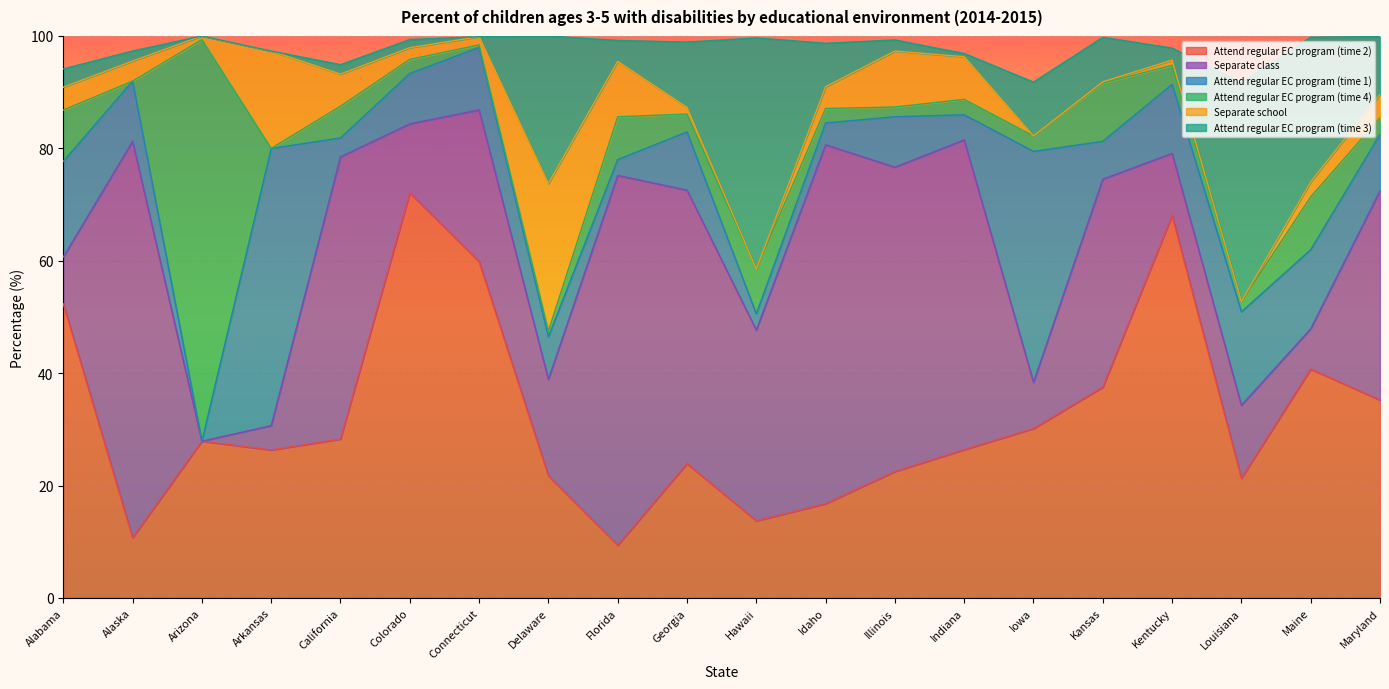

The Attend regular EC program (time 1) series shows 9.0 at Colorado. True or false?

True